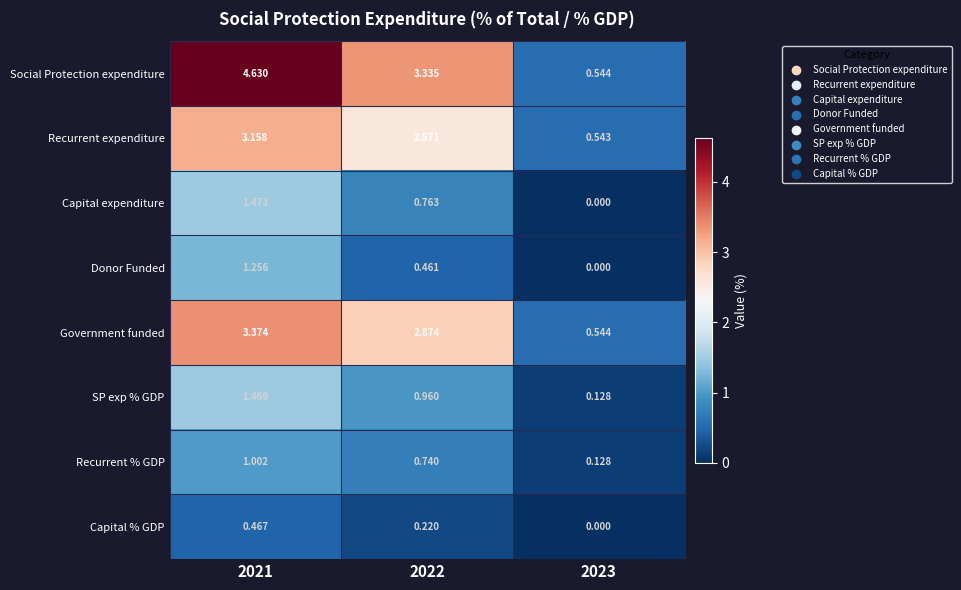

List the series in order of their peak value, lowest first.

Capital % GDP, Recurrent % GDP, Donor Funded, SP exp % GDP, Capital expenditure, Recurrent expenditure, Government funded, Social Protection expenditure